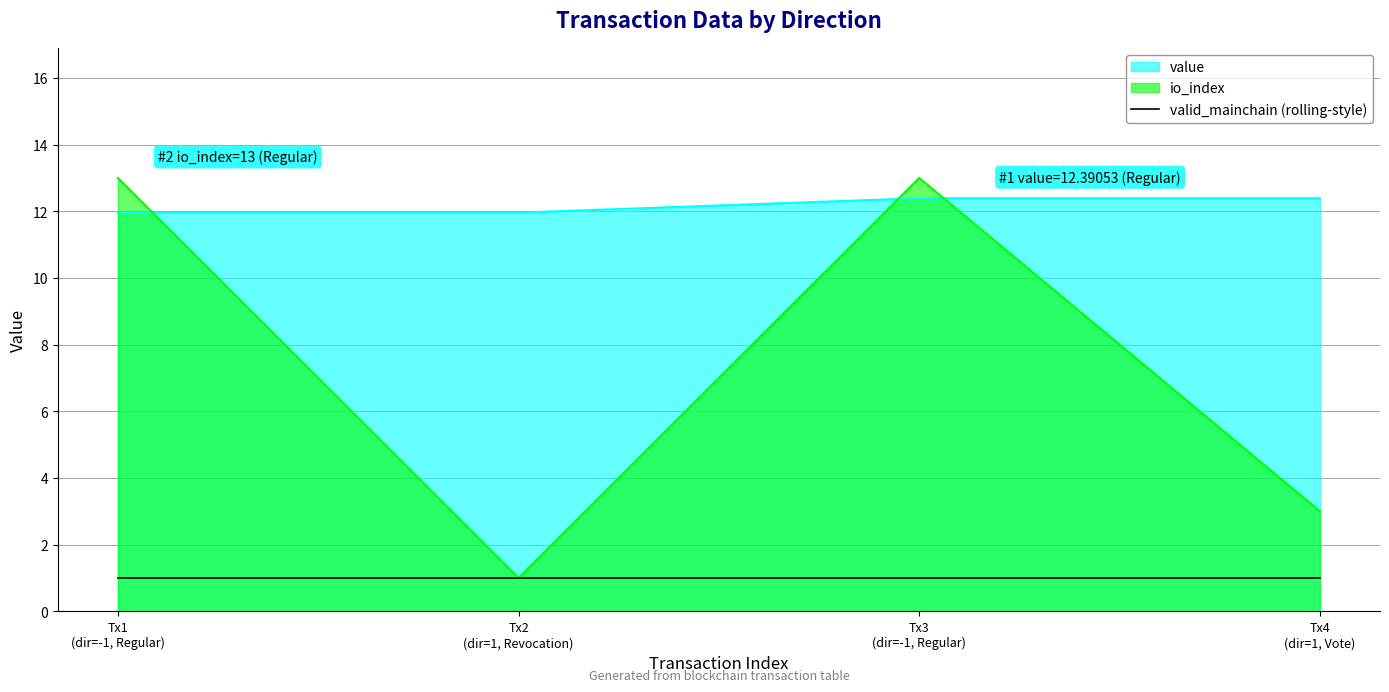

True or false: value has more than 0 interior local peaks.

False